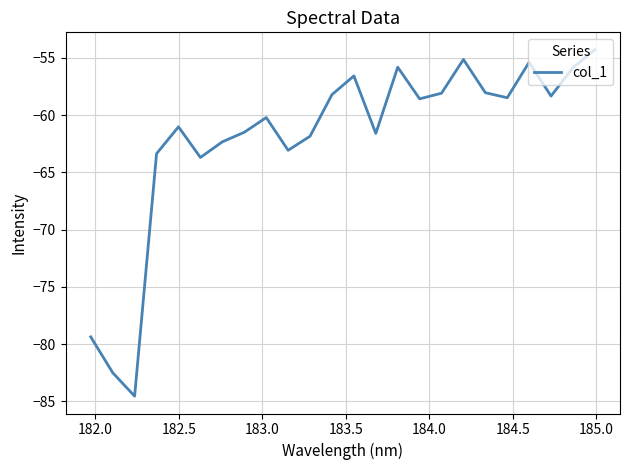

What is the difference between the maximum and minimum values?

30.2